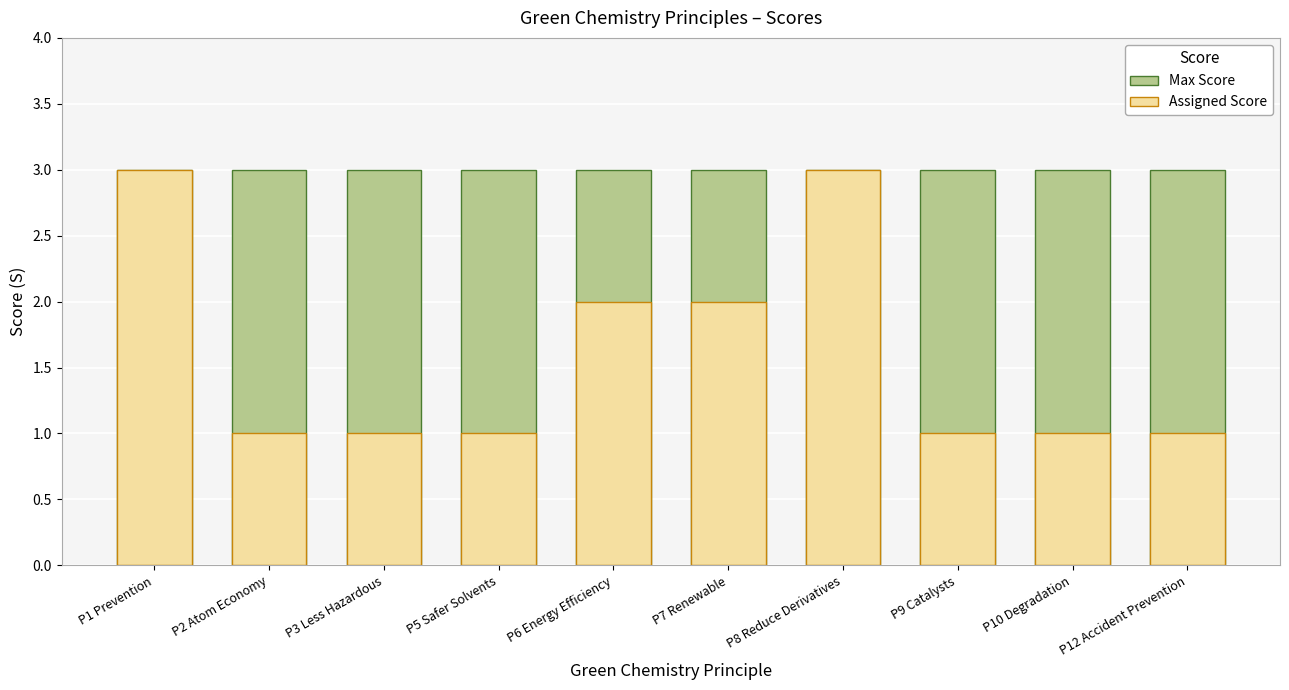

Which series has the largest total across all categories?

Max Score